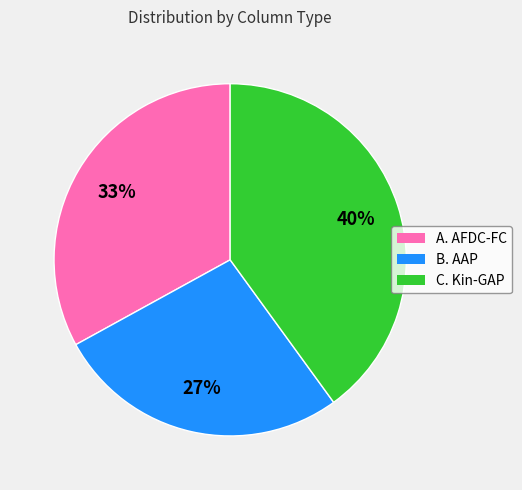

To the nearest percent, what is the difference between the C. Kin-GAP and B. AAP slice percentages?

13%